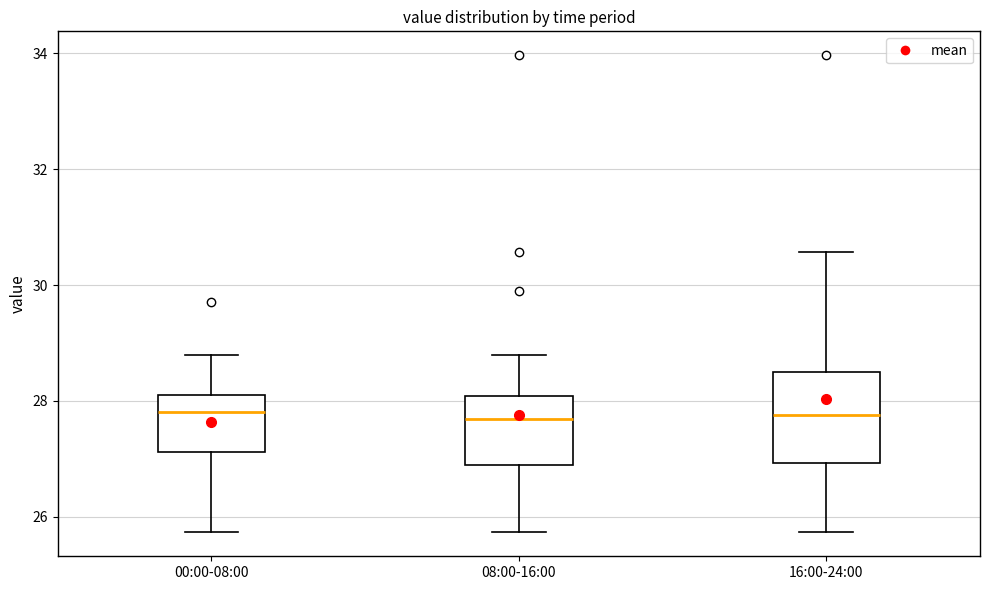

Reading left to right, read every box against the y-axis: the position of its median line, the range the box covers, and the ends of its whiskers. The values are not printed on the chart, so give them approximately, as read against the axis.

00:00-08:00: median 27.8, box 27.2 to 28.2, whiskers 25.8 to 28.8
08:00-16:00: median 27.6, box 27.0 to 28.0, whiskers 25.8 to 28.8
16:00-24:00: median 27.8, box 27.0 to 28.6, whiskers 25.8 to 30.6